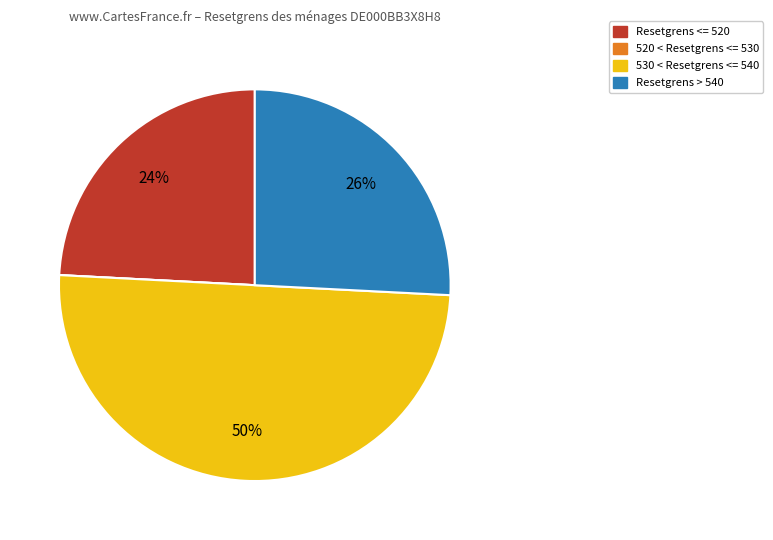

Between Resetgrens > 540 and 530 < Resetgrens <= 540, which is larger?

530 < Resetgrens <= 540